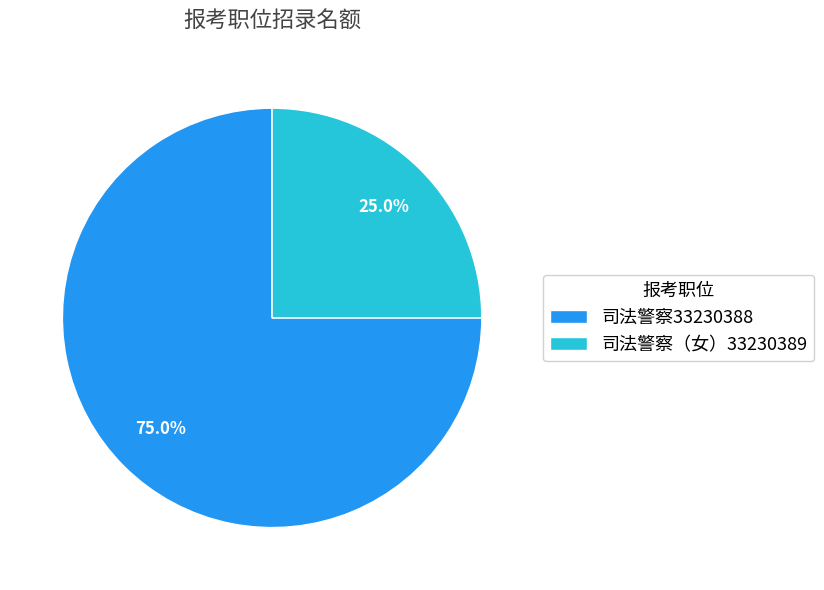

Which category has the biggest portion of the pie?

司法警察33230388